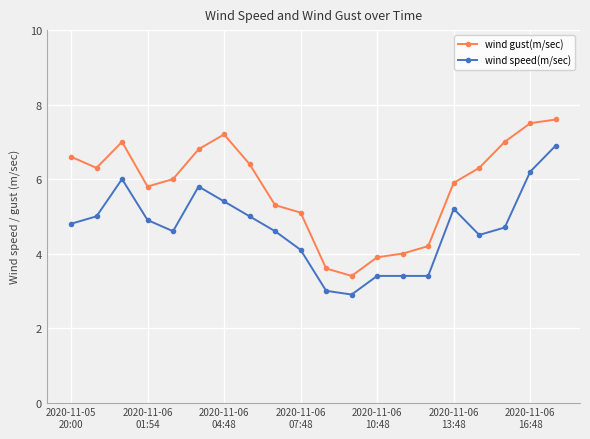

Rank the series by their average value, from lowest to highest.

wind speed(m/sec), wind gust(m/sec)